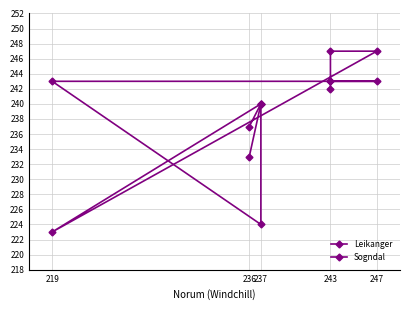

Reading left to right, transcribe all the data shown in this chart.

Leikanger: 237	240	240	223	247	247	242
Sogndal: 233	240	224	243	243	243	243